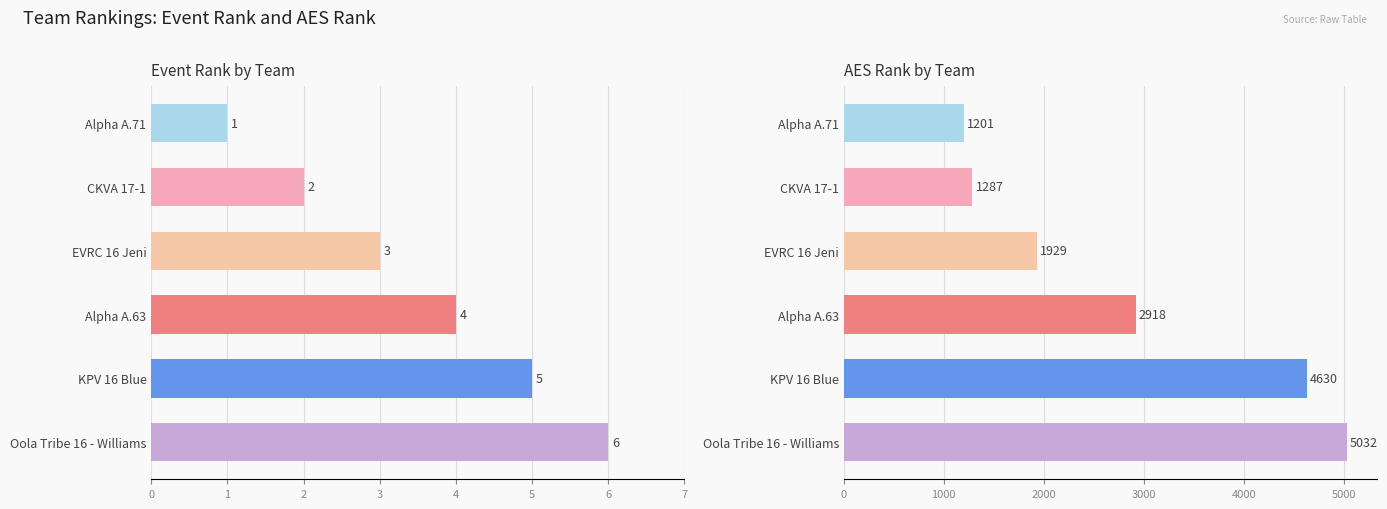

The value of AES Rank at EVRC 16 Jeni is 1929. True or false?

True